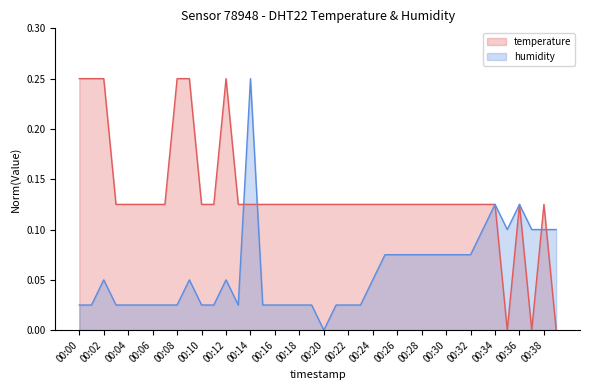

Is it true that humidity equals 0.0 at 00:10?

True